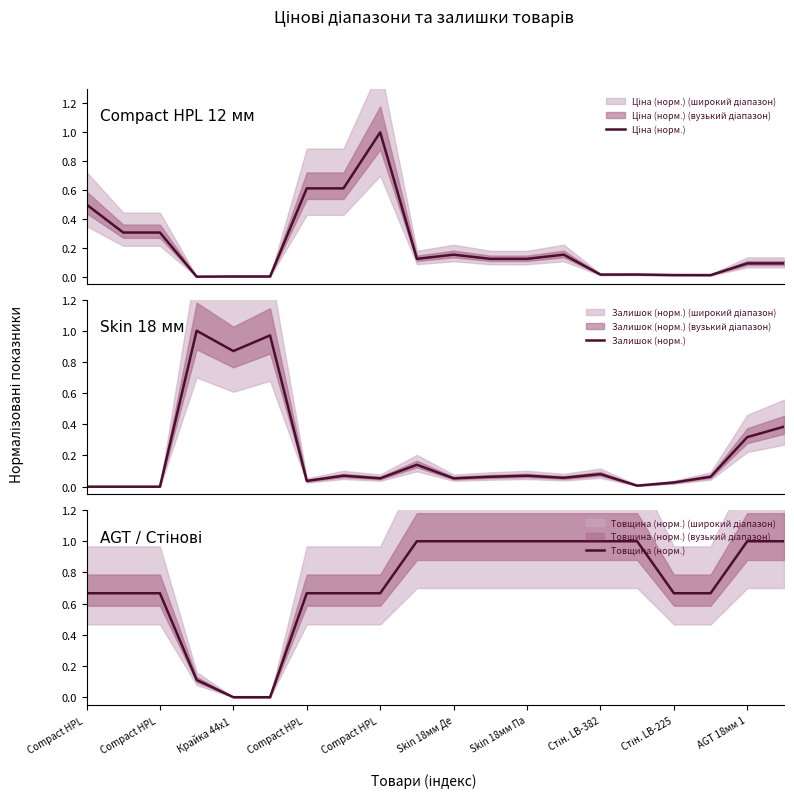

Between AGT 18мм 1 and Стін. LB-225, which is larger?

AGT 18мм 1